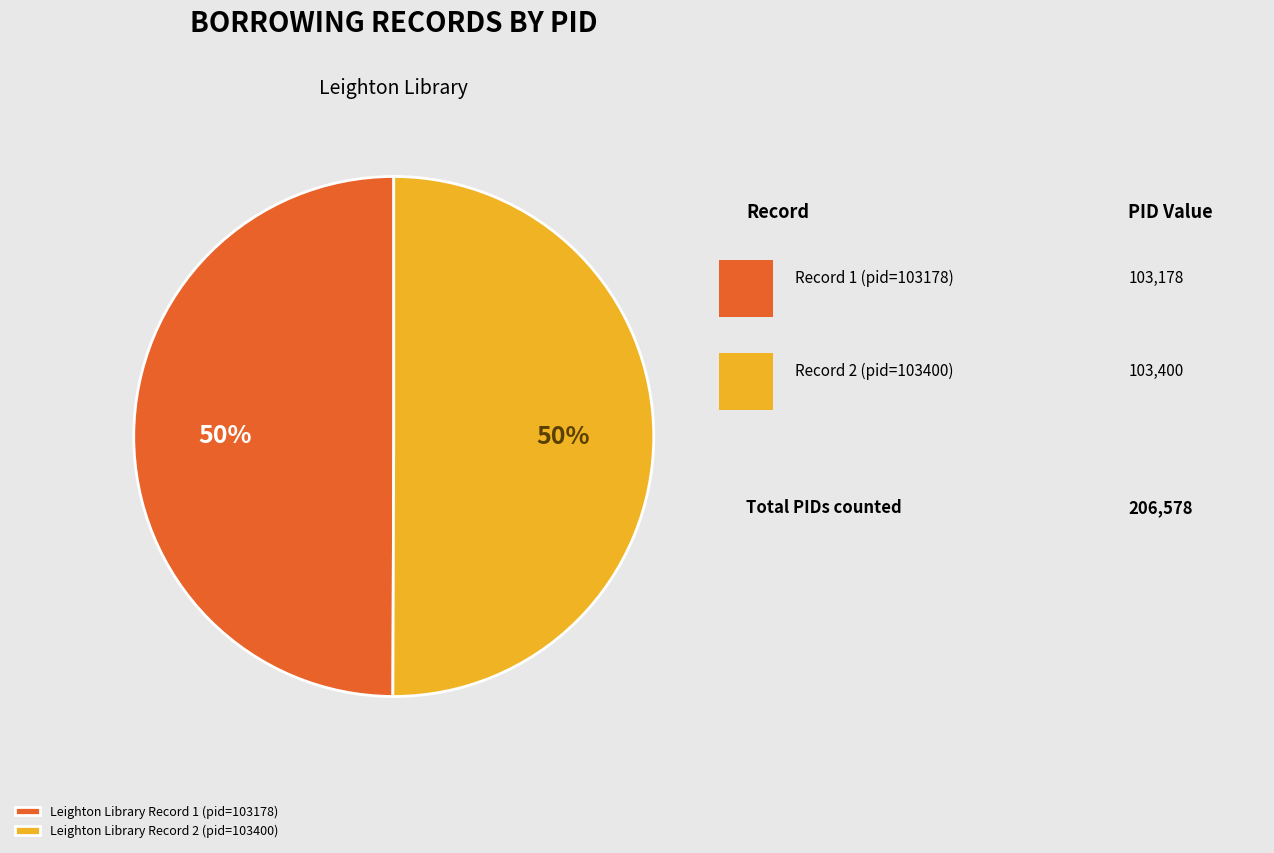

To the nearest percent, what percentage of the pie is Leighton Library Record 1 (pid=103178)?

50%